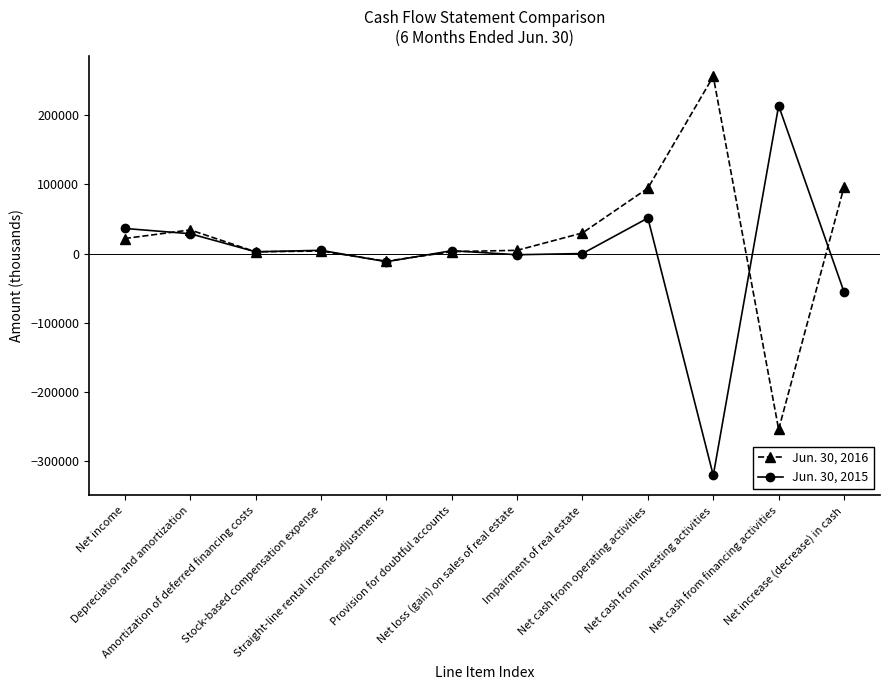

List the series in order of their peak value, highest first.

Jun. 30, 2016, Jun. 30, 2015